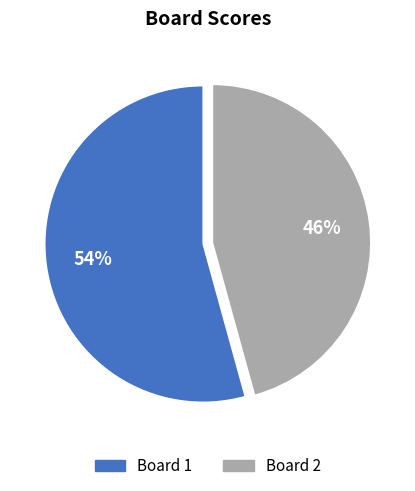

To the nearest percent, what is the average slice percentage?

50%